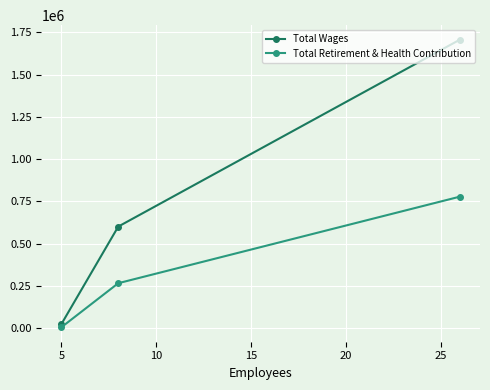

What is the sum of all Total Retirement & Health Contribution values?

1051895